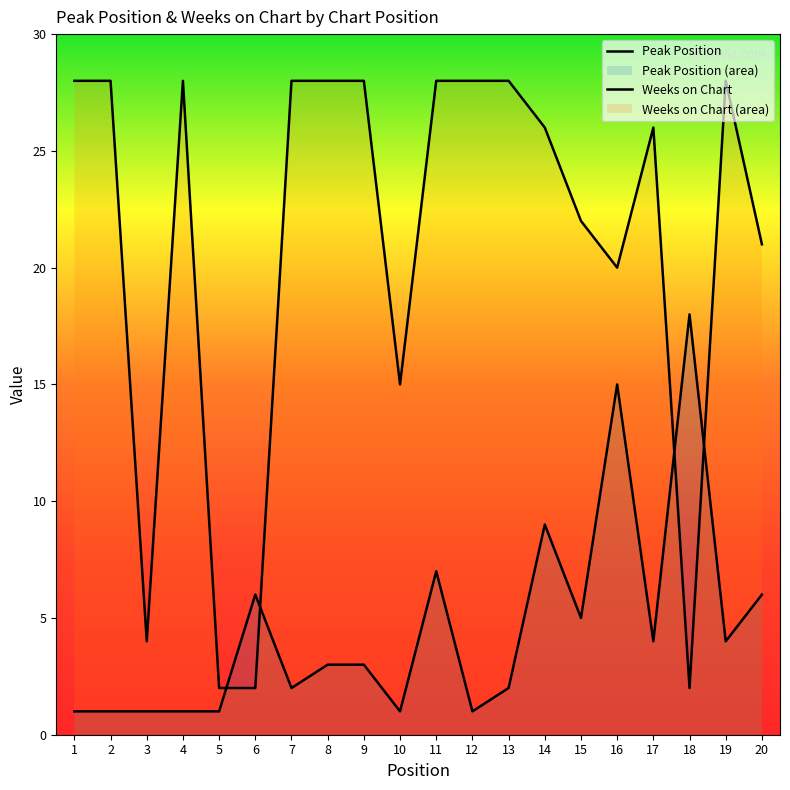

The Peak Position series shows 1 at 3. True or false?

False